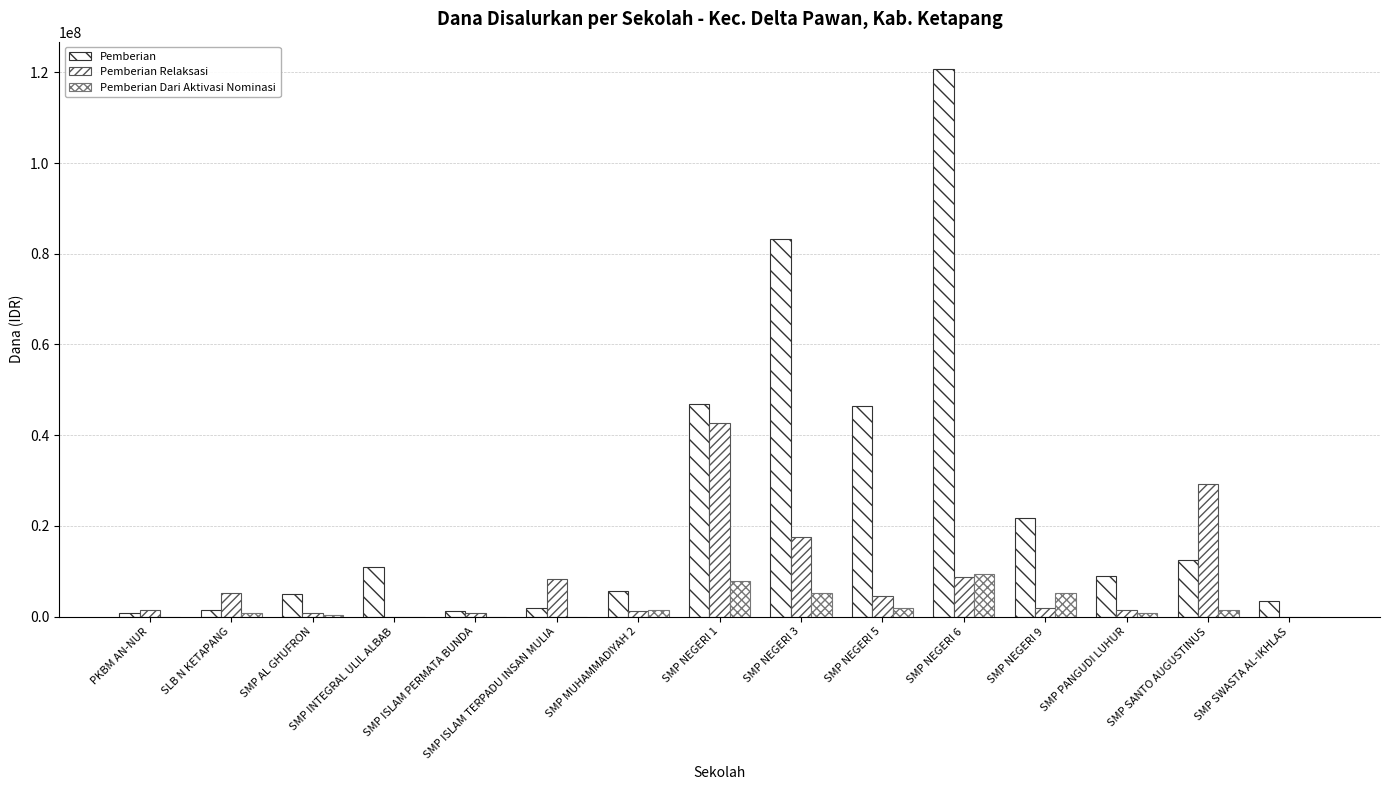

Rank the categories by Pemberian value from highest to lowest.

SMP NEGERI 6, SMP NEGERI 3, SMP NEGERI 1, SMP NEGERI 5, SMP NEGERI 9, SMP SANTO AUGUSTINUS, SMP INTEGRAL ULIL ALBAB, SMP PANGUDI LUHUR, SMP MUHAMMADIYAH 2, SMP AL GHUFRON, SMP SWASTA AL-IKHLAS, SMP ISLAM TERPADU INSAN MULIA, SLB N KETAPANG, SMP ISLAM PERMATA BUNDA, PKBM AN-NUR